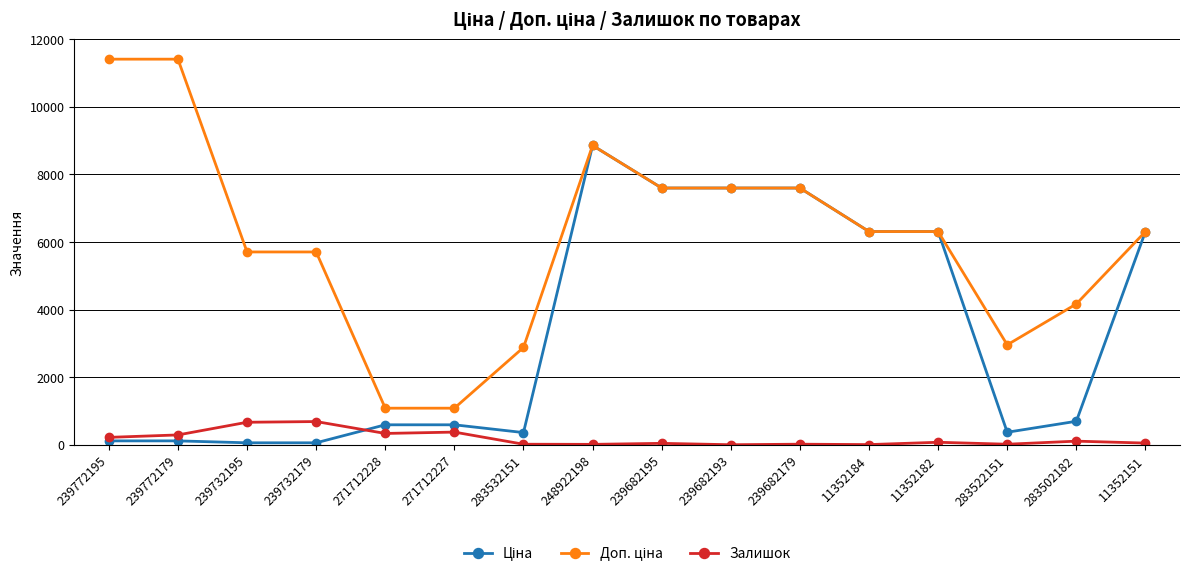

Is it true that Залишок equals 15.0 at 283532151?

True